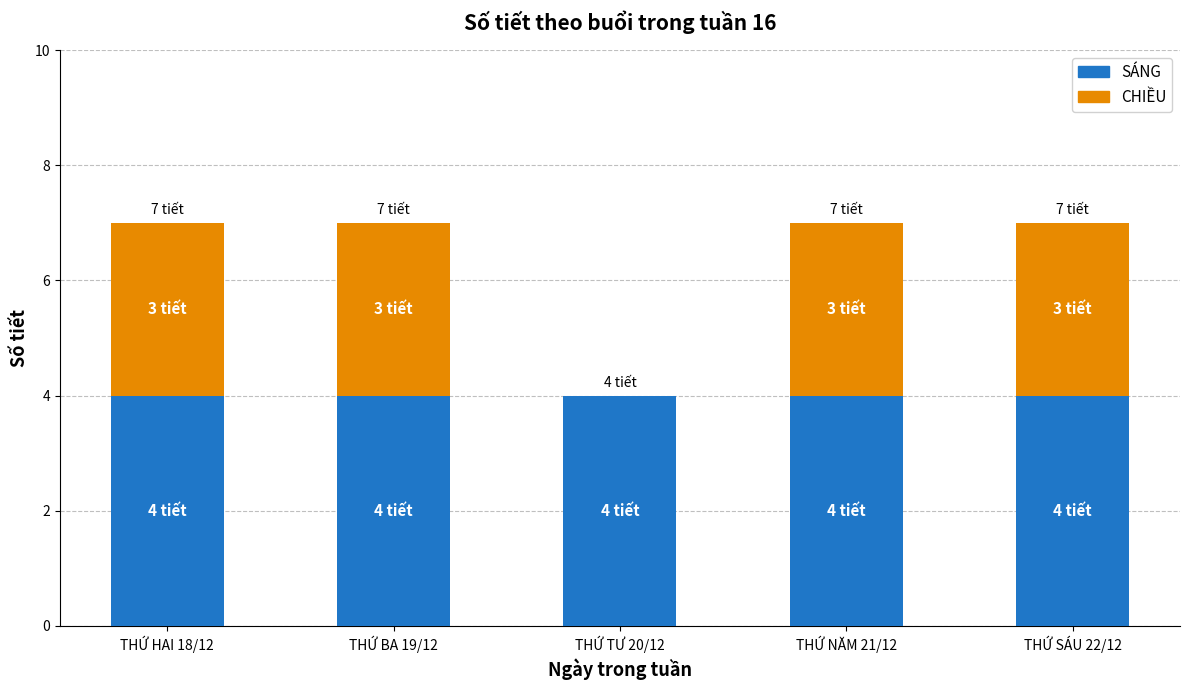

The SÁNG series shows 4 at THỨ HAI 18/12. True or false?

True